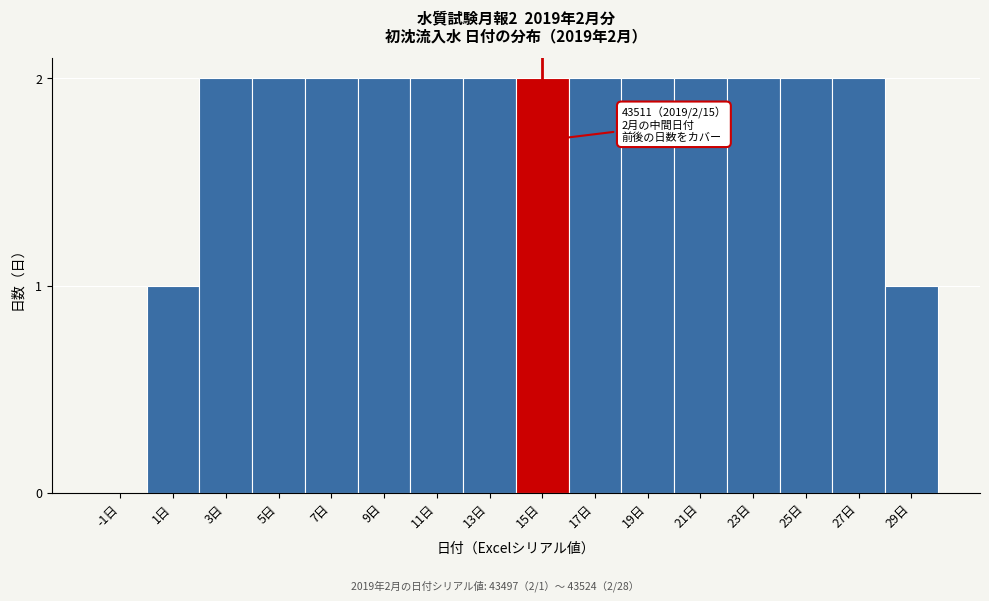

Reading left to right, what are all the values shown in this chart?

-1日=0	1日=1	3日=2	5日=2	7日=2	9日=2	11日=2	13日=2	15日=2	17日=2	19日=2	21日=2	23日=2	25日=2	27日=2	29日=1